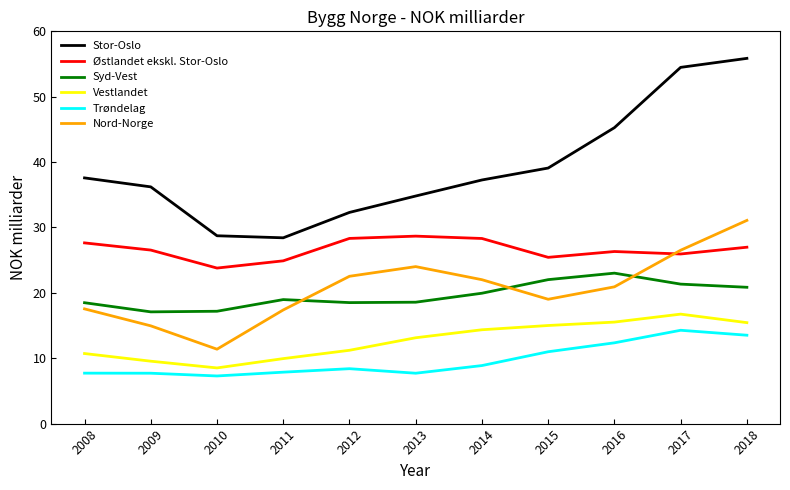

Rank the series by their maximum value, from lowest to highest.

Trøndelag, Vestlandet, Syd-Vest, Østlandet ekskl. Stor-Oslo, Nord-Norge, Stor-Oslo